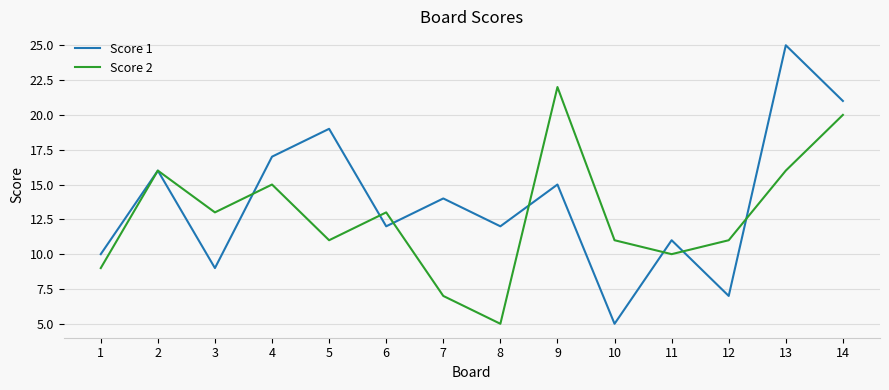

Where is the first local maximum for Score 1?

2